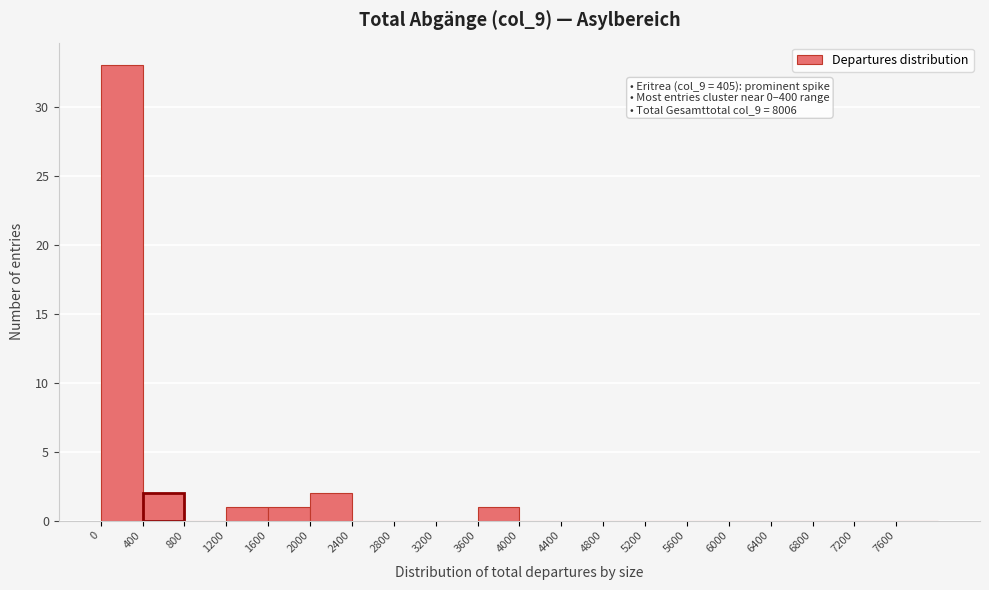

Which range on the x-axis has the tallest bar?

0 to 400